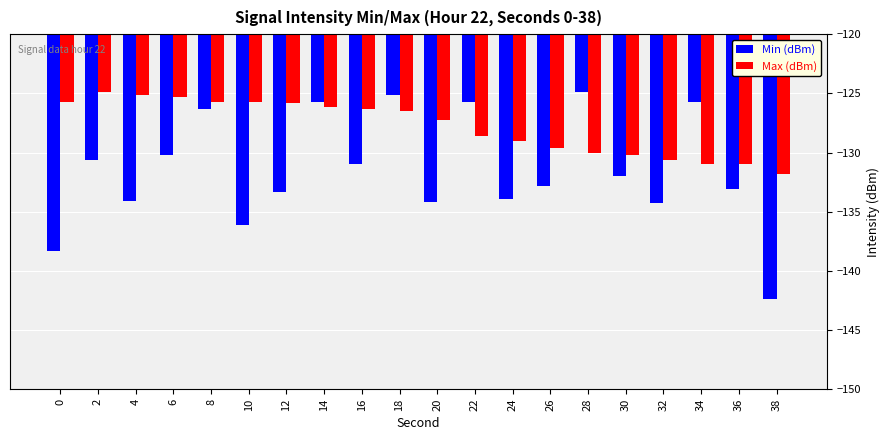

How many data points in Max (dBm) are above -126?

7